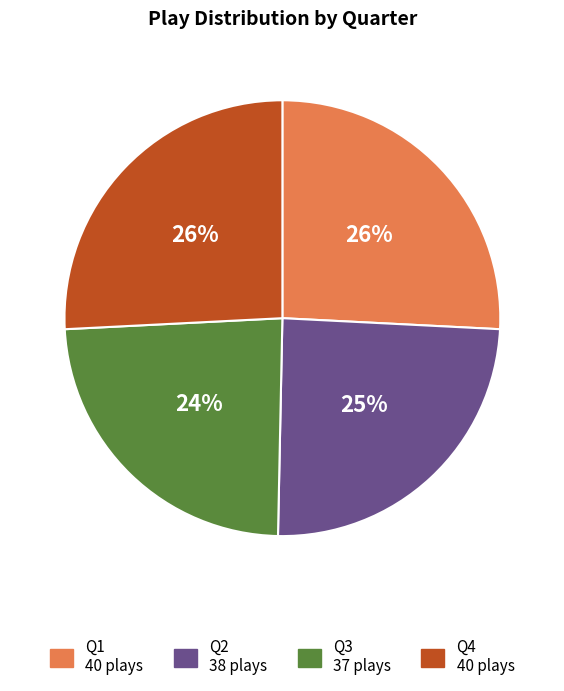

What is the smallest slice in the pie chart?

Q3